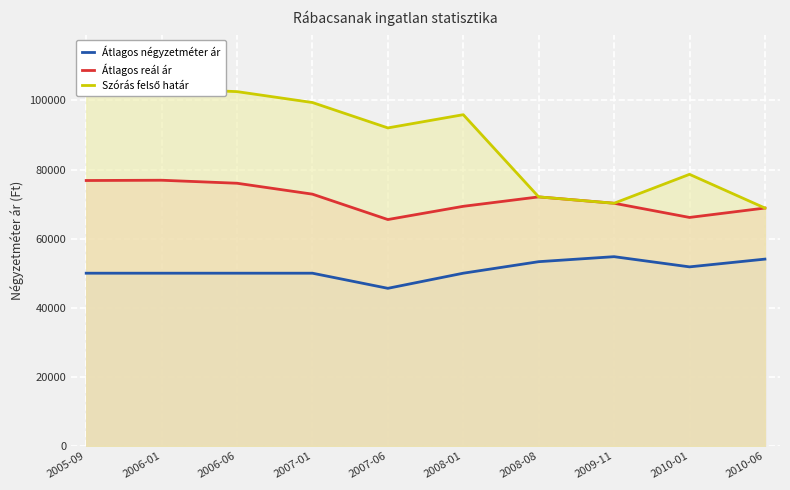

How many data points in Szórás felső határ are less than 95873?

5